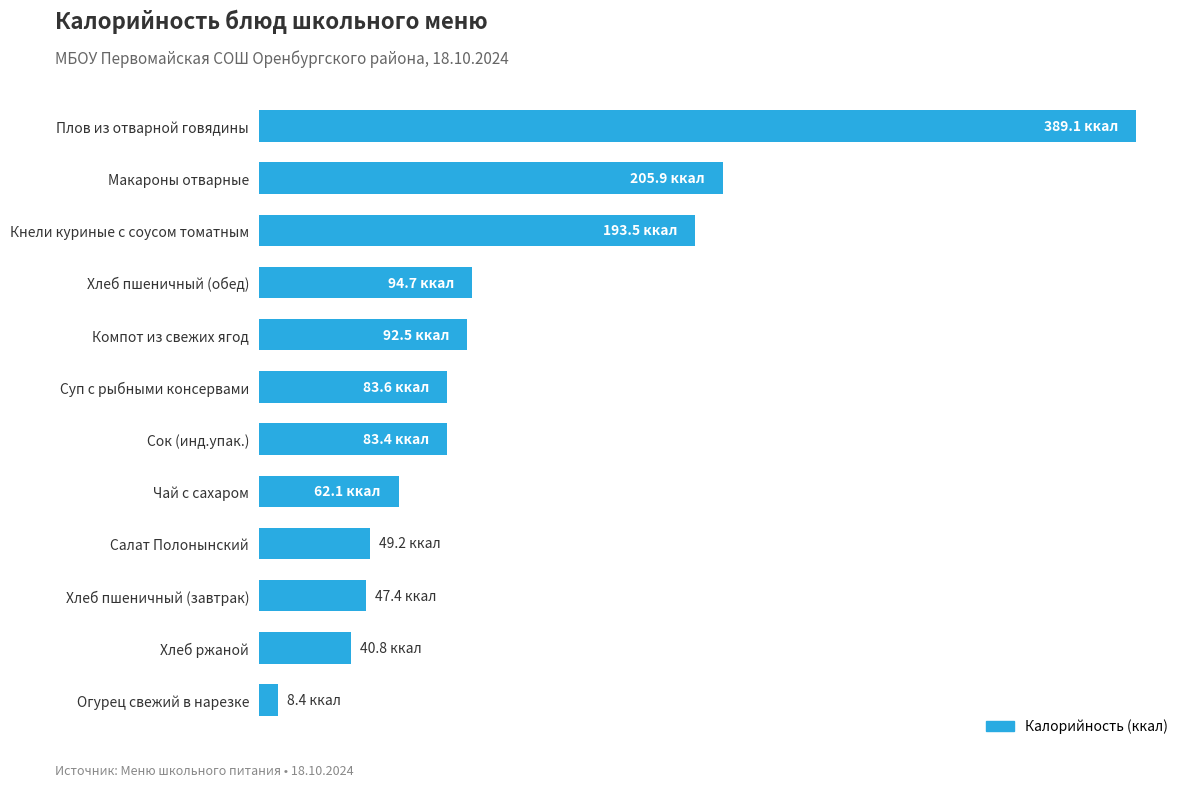

What is the minimum value shown in the chart?

8.4